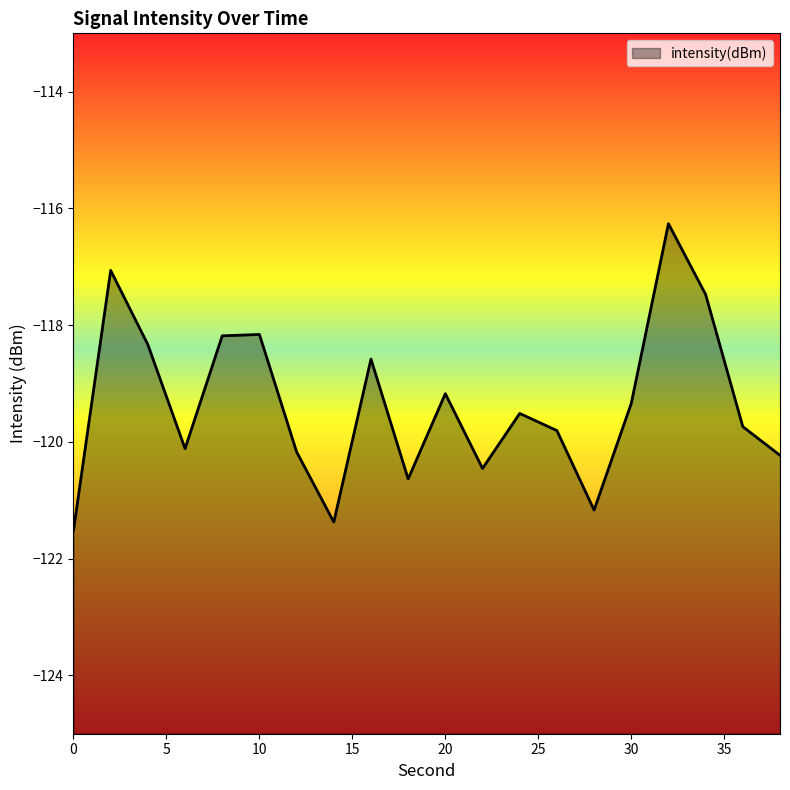

Where is the first local maximum?

2